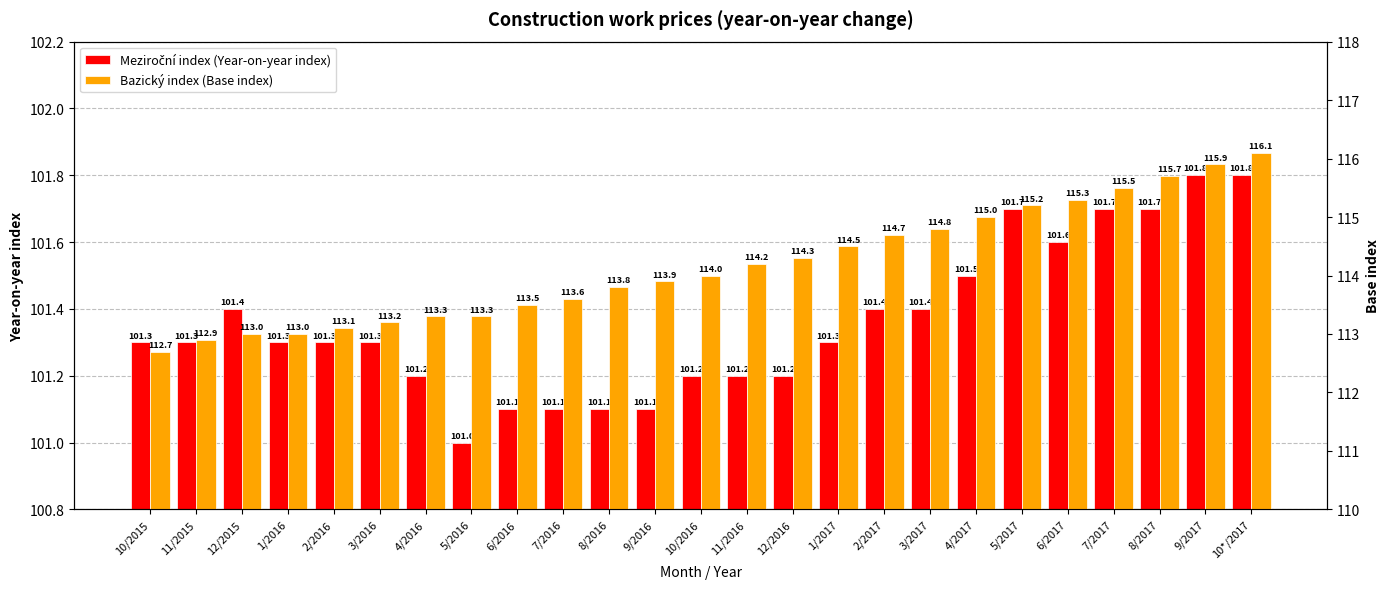

What is the label of the 1st bar from the right?

10*/2017